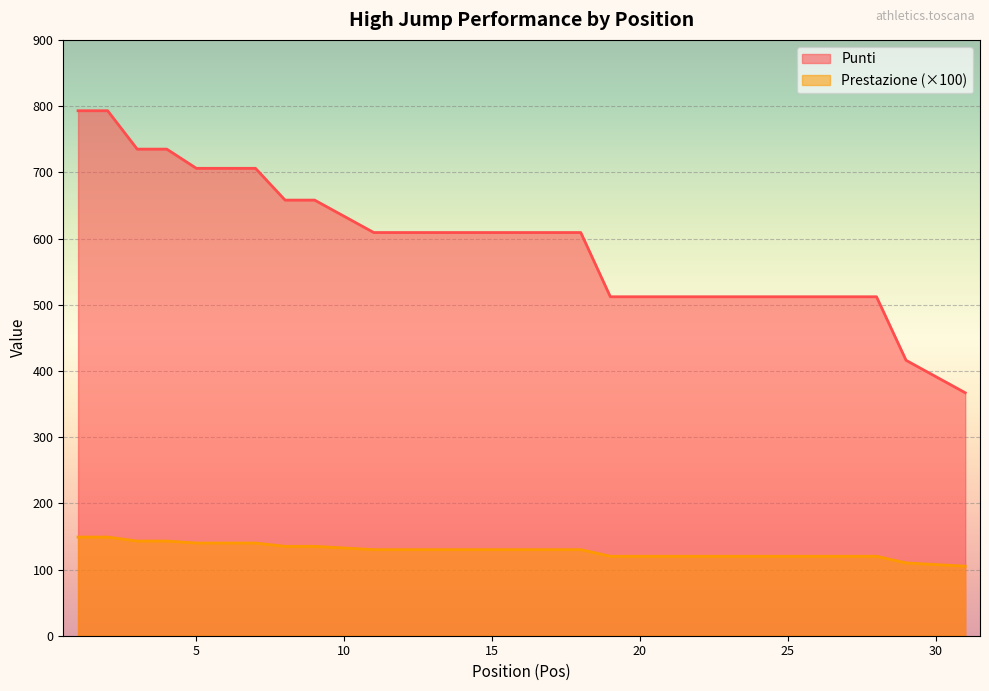

Which has a higher value, 19 or 11?

11